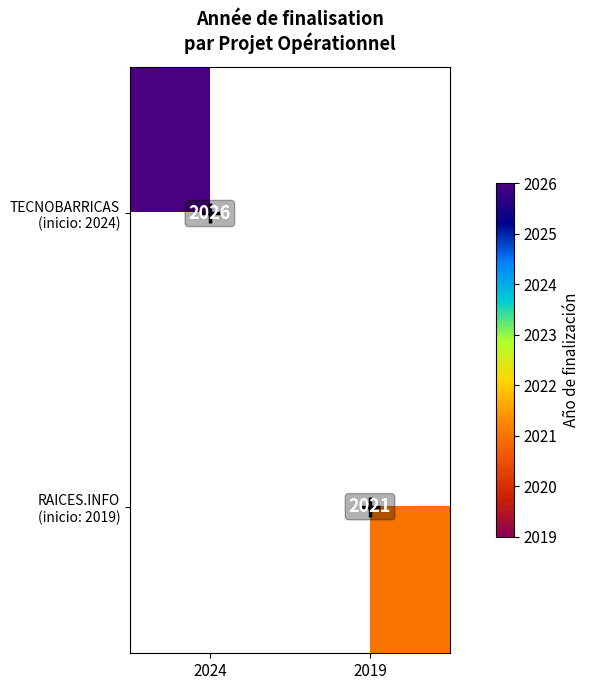

Which has a higher value, 2019 or 2024?

2024